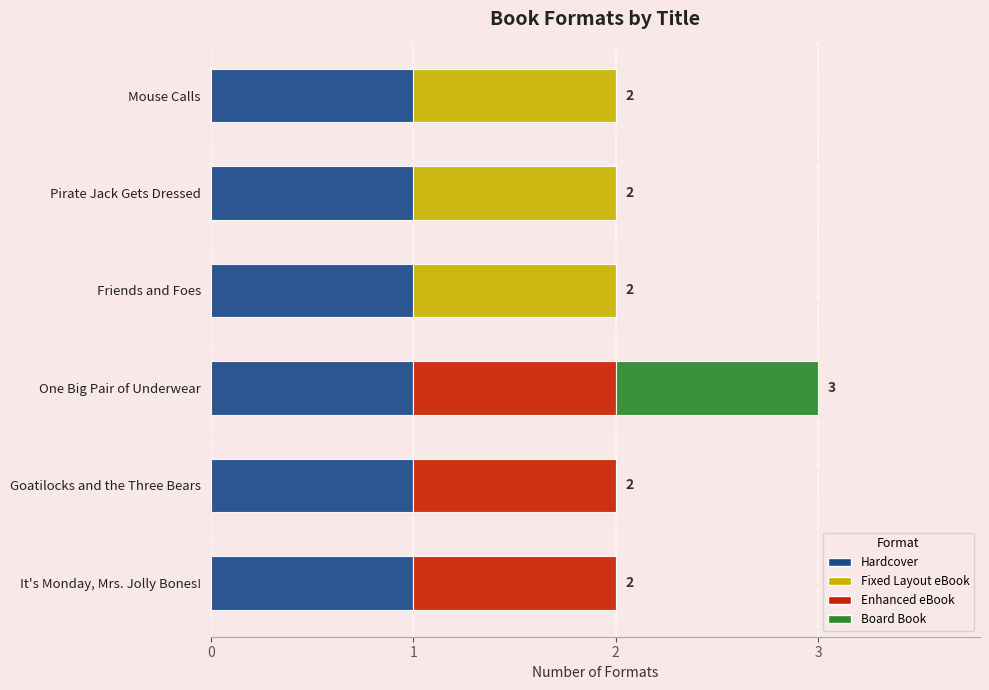

At which category is the sum across all series the highest?

One Big Pair of Underwear